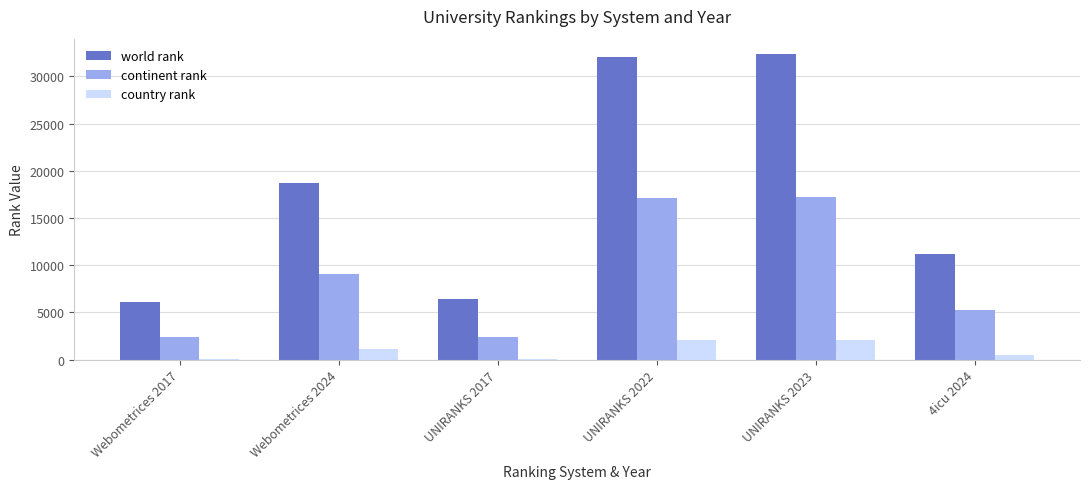

Between UNIRANKS 2017 and UNIRANKS 2023, which series saw the biggest shift?

world rank